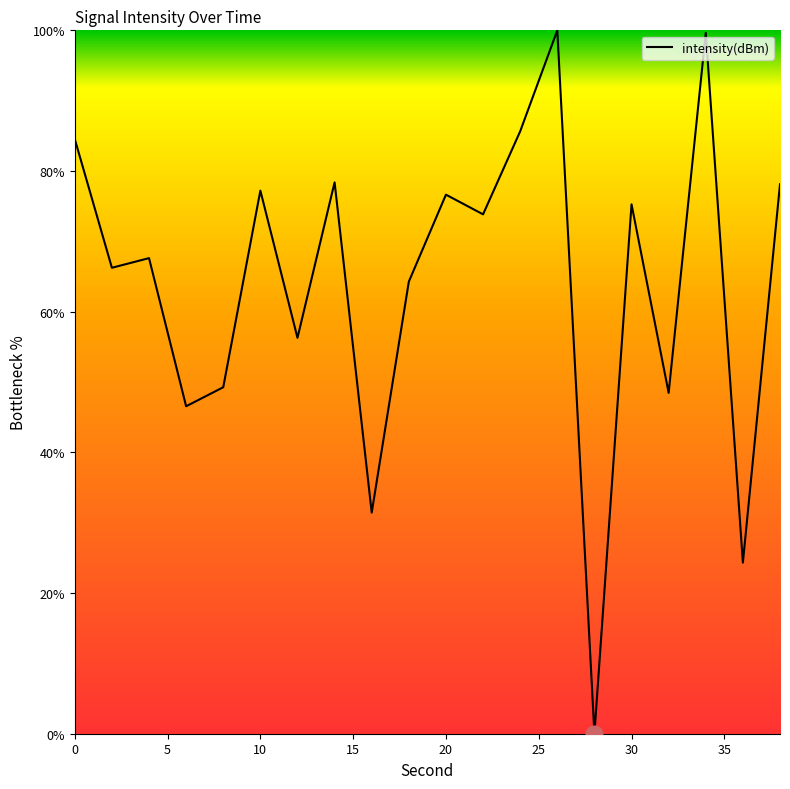

What is the difference between the maximum and minimum values?

100.0